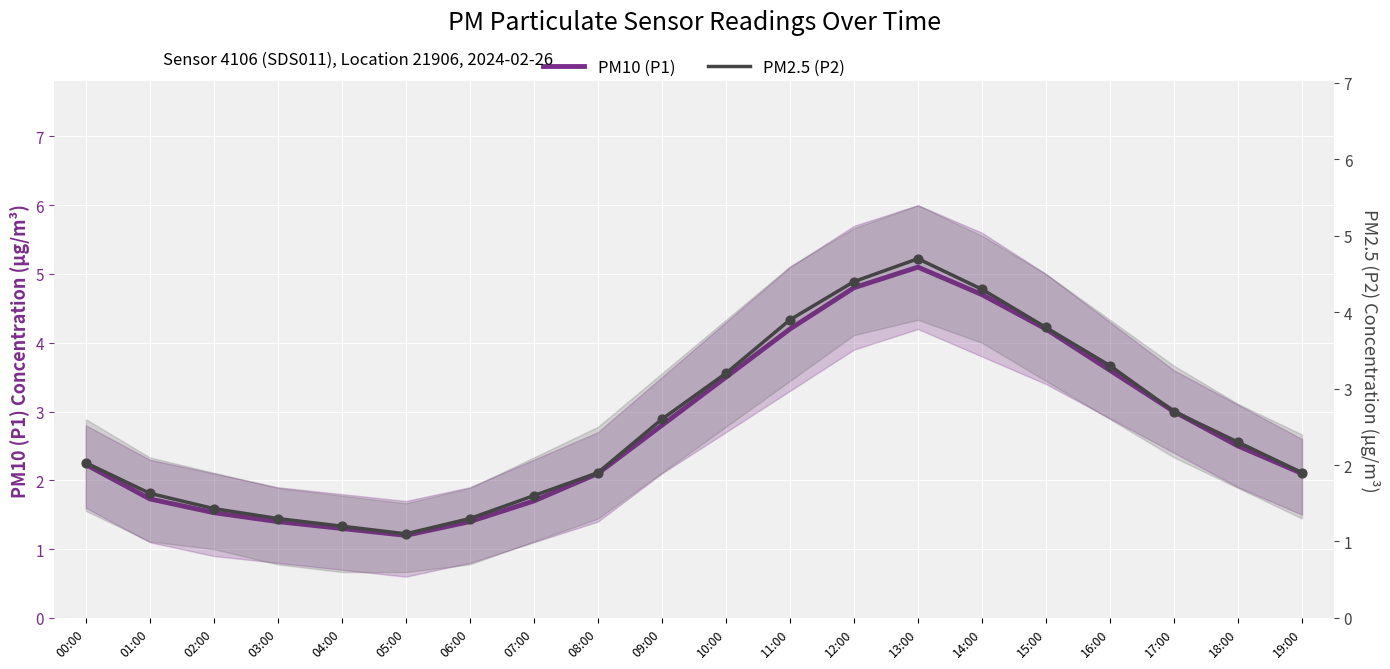

Which series contains the lowest Y value?

PM2.5 (P2)